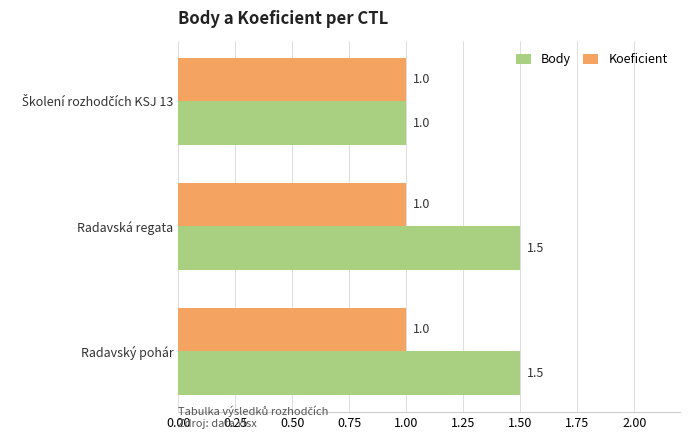

What is the average value of the Body series?

1.3